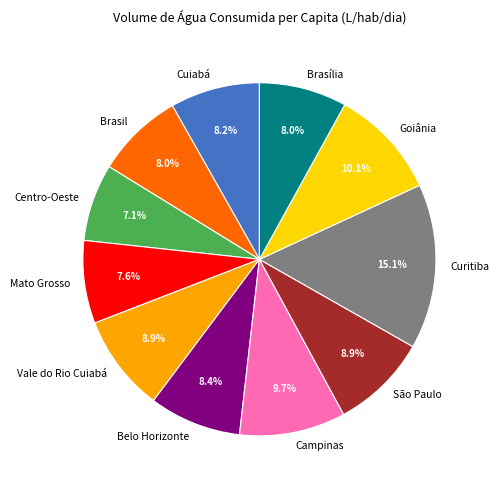

Which slice is the largest?

Curitiba